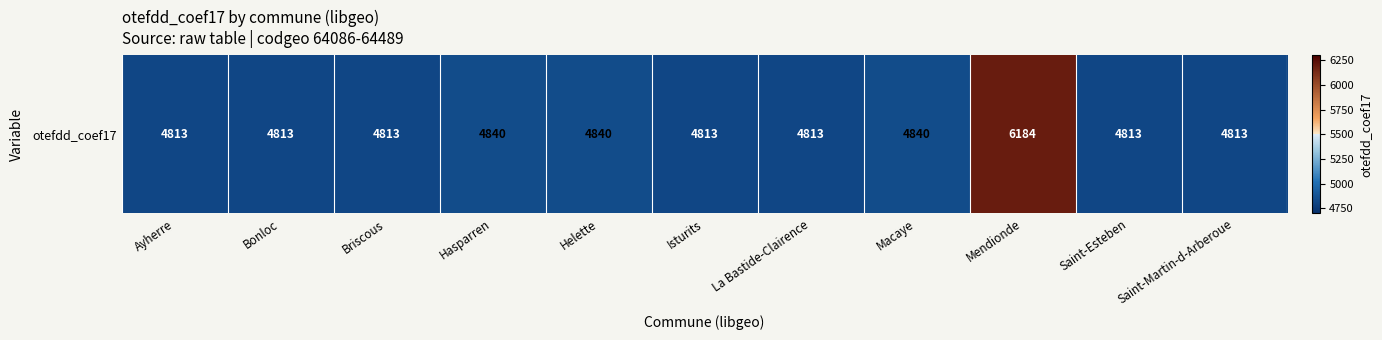

How many data points does each series have?

11